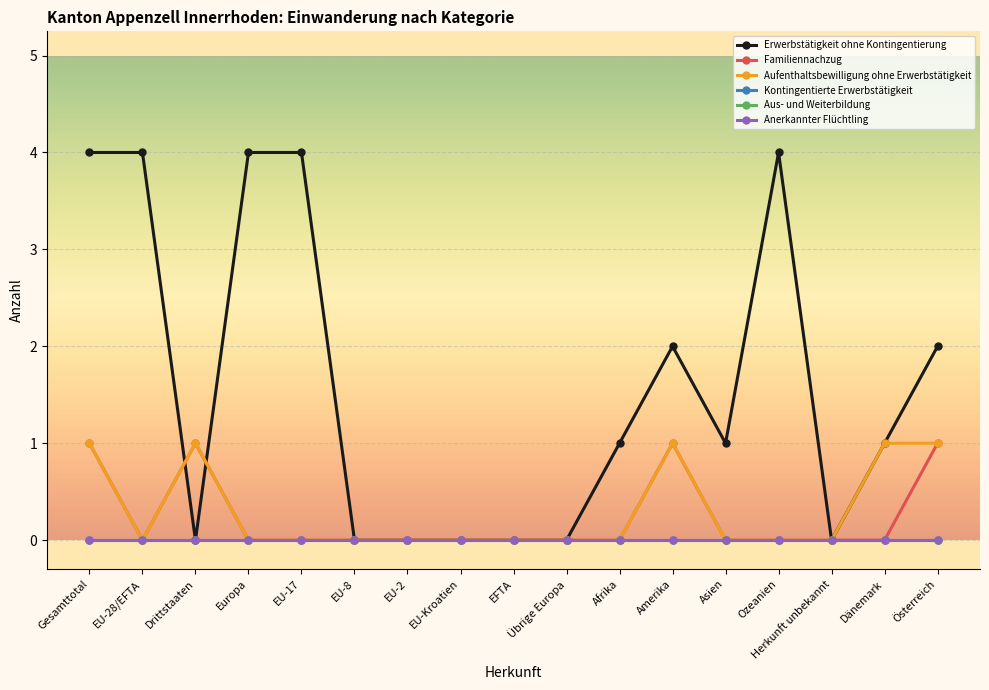

Count the Erwerbstätigkeit ohne Kontingentierung values in the range 0 to 4.

17